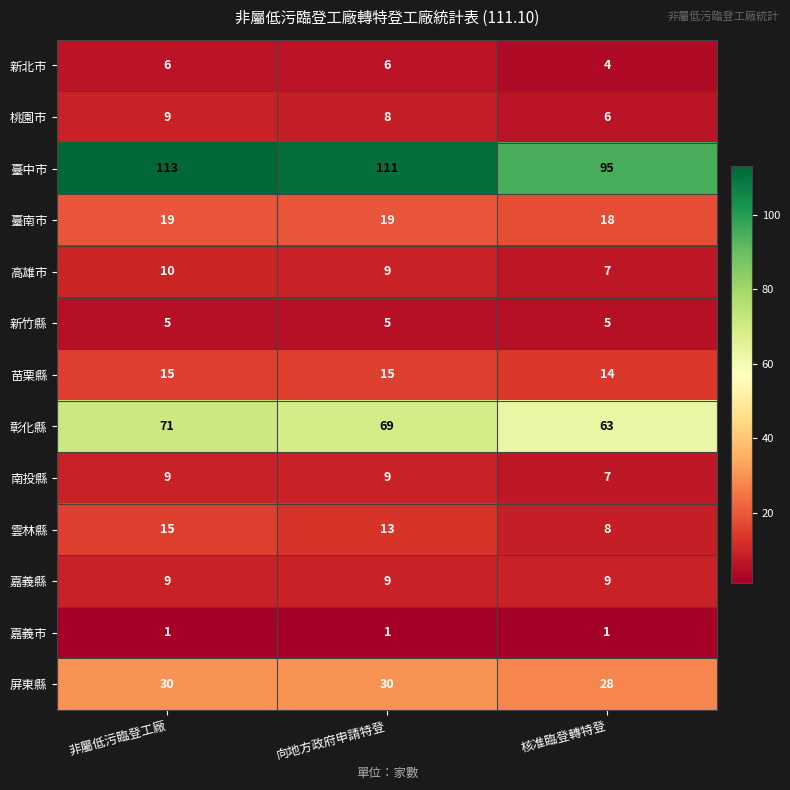

Is the value of 臺中市 at 向地方政府申請特登 greater than the value of 彰化縣 at 非屬低污臨登工廠?

Yes